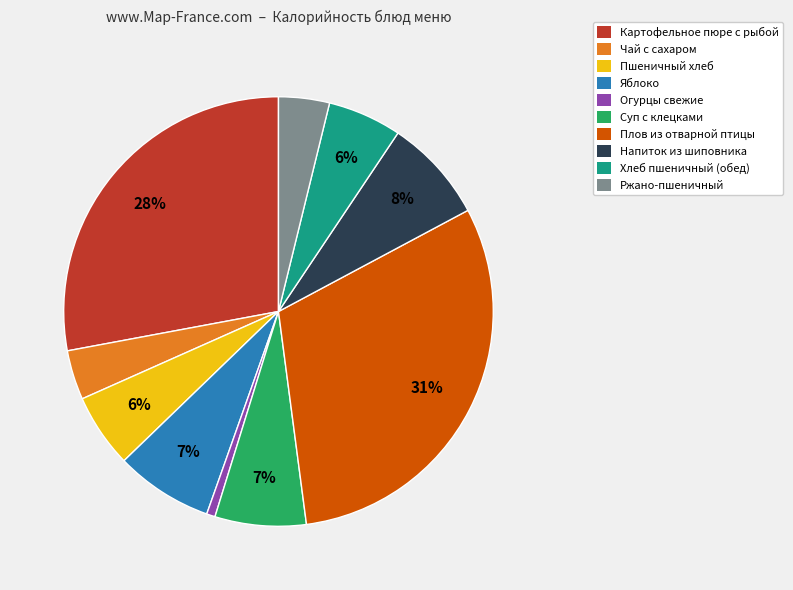

Is there a majority slice in this chart?

No